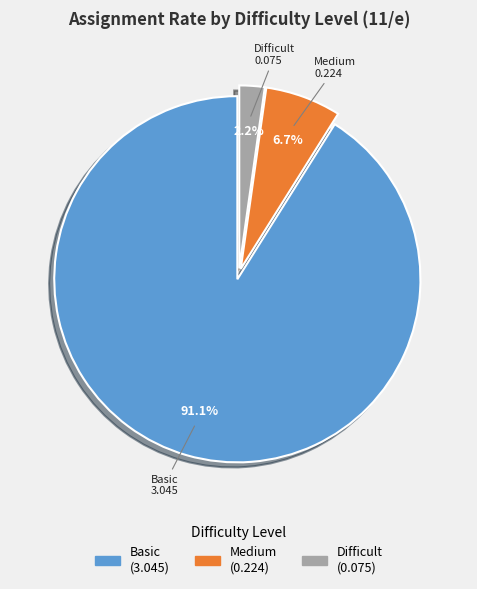

Is there a majority slice in this chart?

Yes